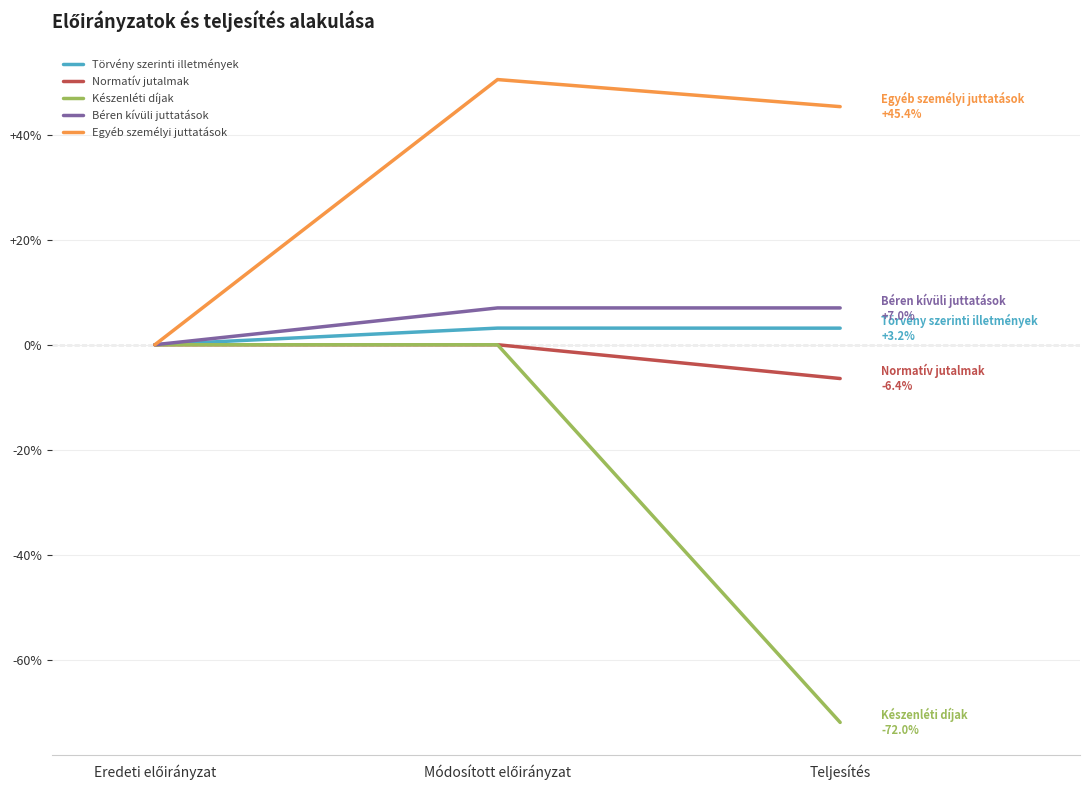

What is the maximum value shown in the chart?

50.5